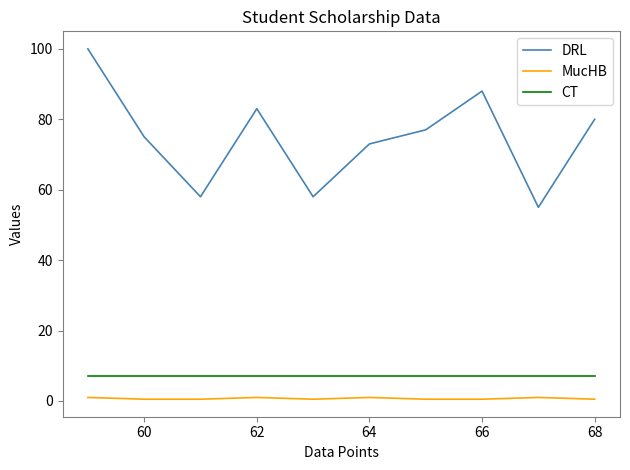

What is the maximum value shown in the chart?

100.0